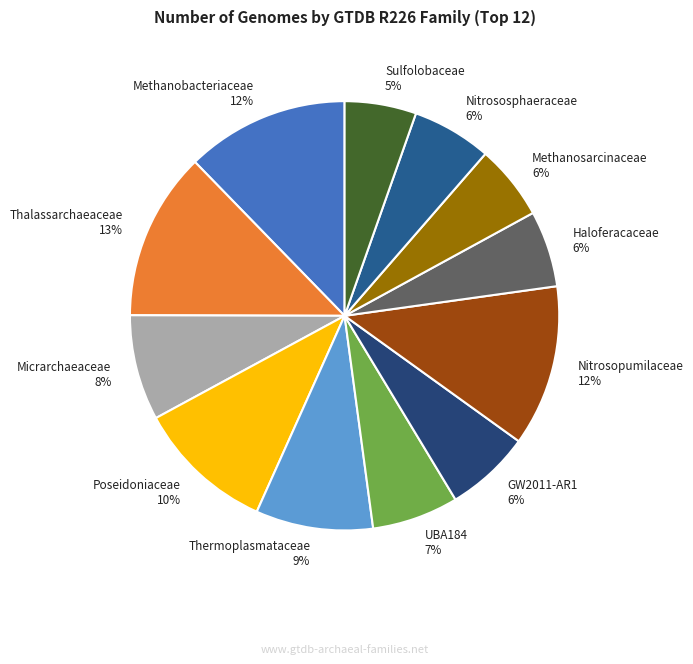

Approximately how many times larger is the value at GW2011-AR1 6% compared to Micrarchaeaceae 8%?

0.8